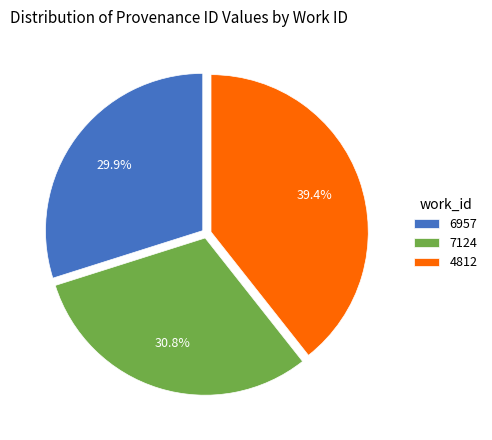

Does 4812 account for over 50% of the chart?

No